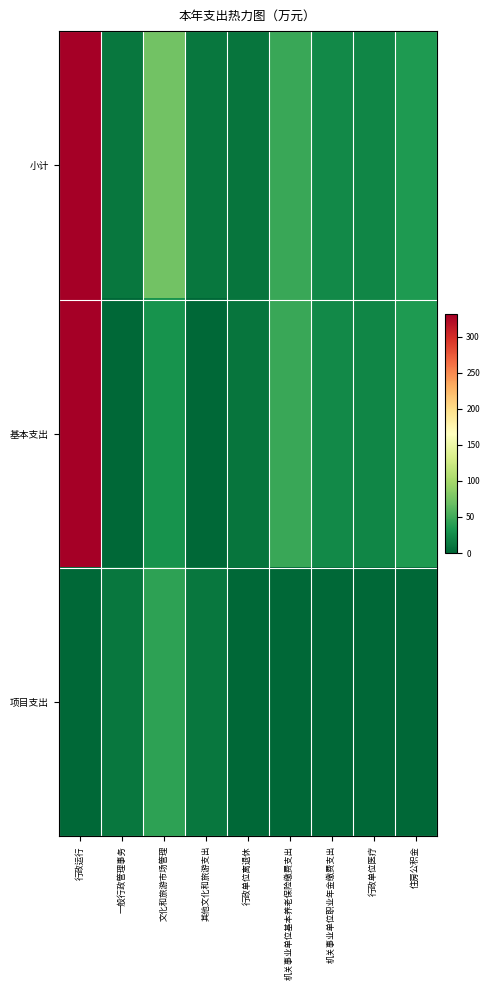

Reading right to left, list all the values displayed in this chart.

小计: 住房公积金=35.4	行政单位医疗=21.8	机关事业单位职业年金缴费支出=23.5	机关事业单位基本养老保险缴费支出=47.2	行政单位离退休=10.0	其他文化和旅游支出=10.8	文化和旅游市场管理=72.8	一般行政管理事务=11.0	行政运行=330.9
基本支出: 住房公积金=35.4	行政单位医疗=21.8	机关事业单位职业年金缴费支出=23.5	机关事业单位基本养老保险缴费支出=47.2	行政单位离退休=10.0	其他文化和旅游支出=0.0	文化和旅游市场管理=30.1	一般行政管理事务=0.0	行政运行=330.9
项目支出: 住房公积金=0.0	行政单位医疗=0.0	机关事业单位职业年金缴费支出=0.0	机关事业单位基本养老保险缴费支出=0.0	行政单位离退休=0.0	其他文化和旅游支出=10.8	文化和旅游市场管理=42.6	一般行政管理事务=11.0	行政运行=0.0